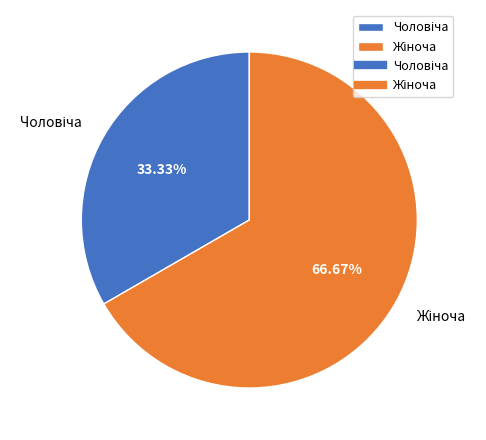

Does any single category account for the majority?

Yes